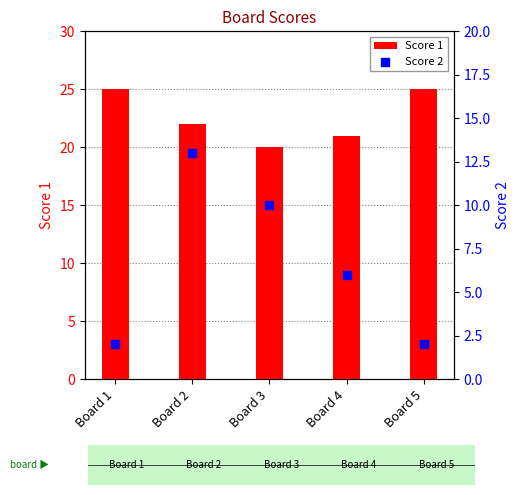

Which series has the widest spread of Y values?

Score 2